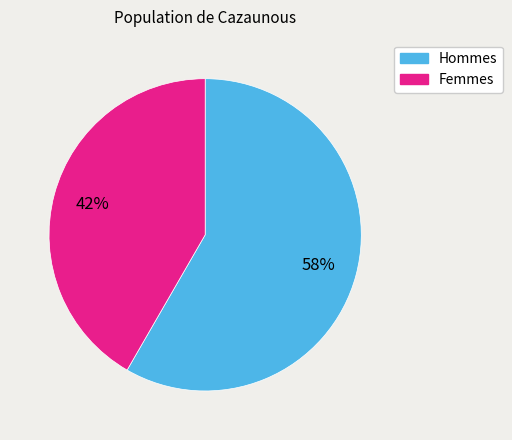

Is there a majority slice in this chart?

Yes